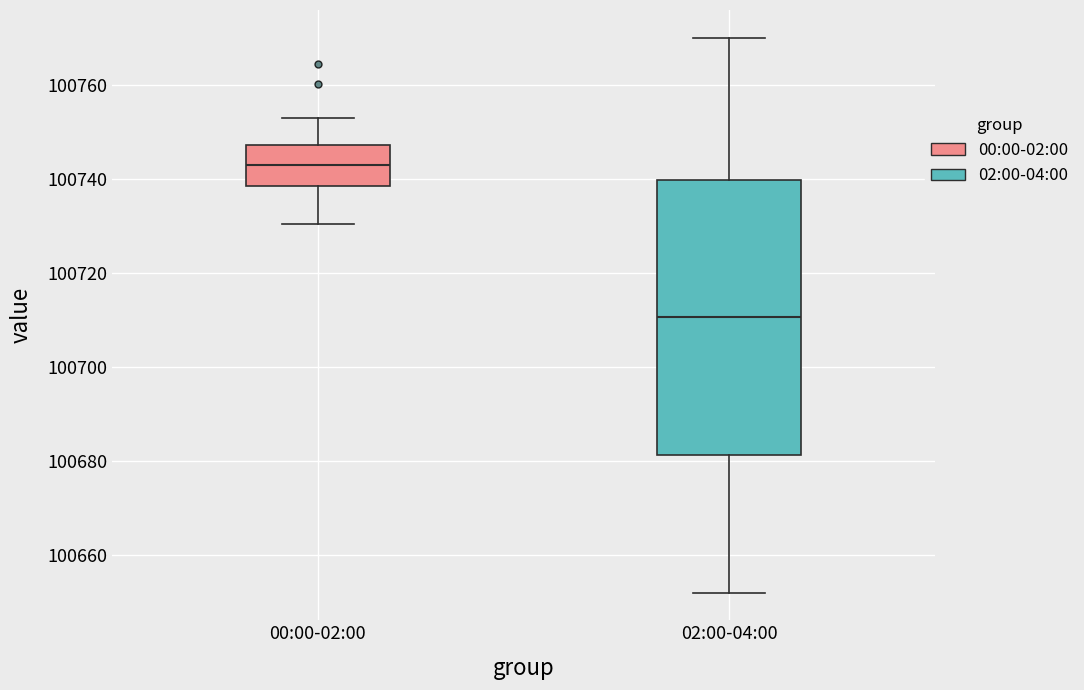

Which box has the highest median line?

00:00-02:00